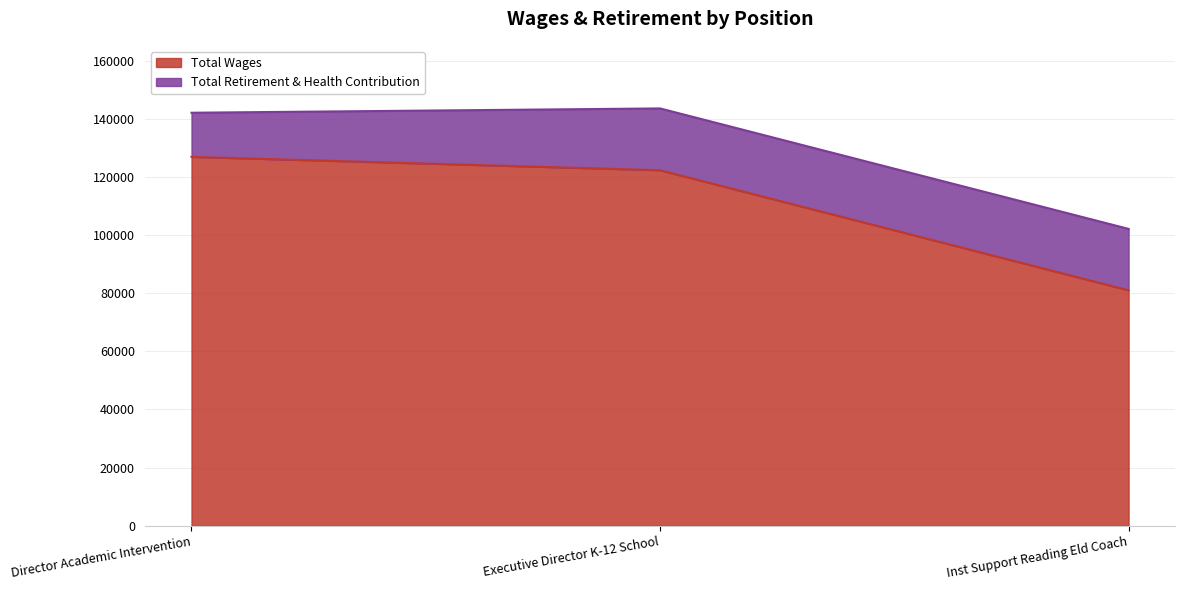

Read the value at Executive Director K-12 School.

122286